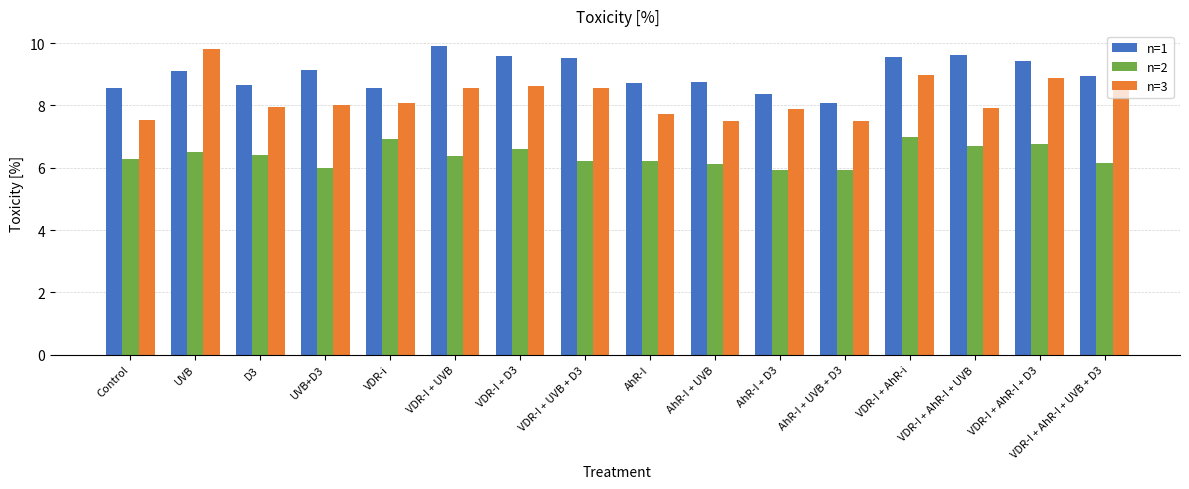

List the series in order of their peak value, lowest first.

n=2, n=3, n=1